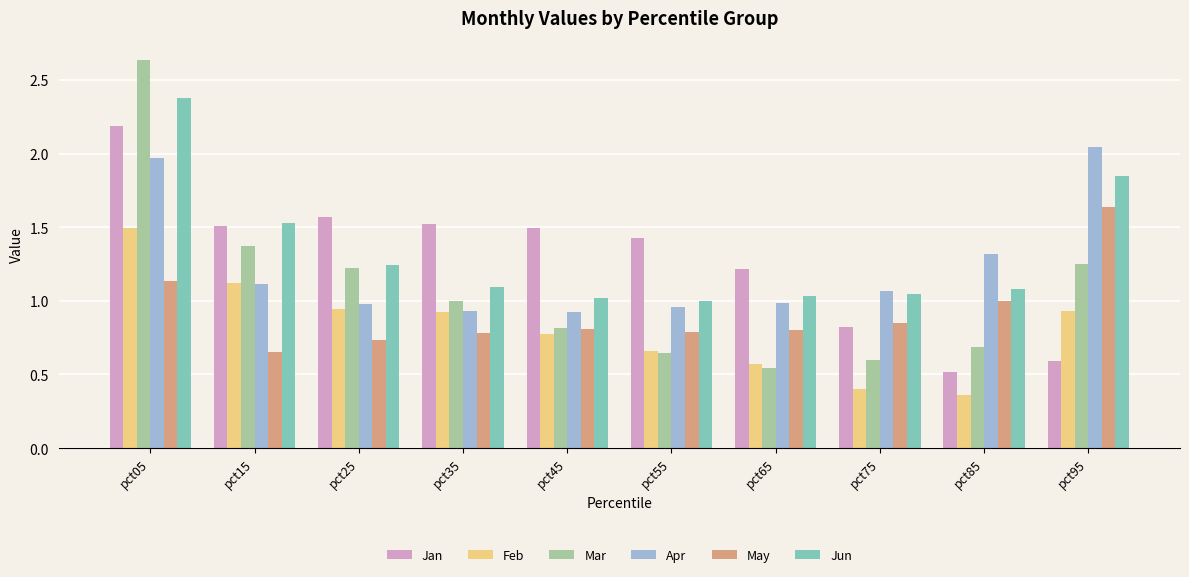

Rank the series by their maximum value, from lowest to highest.

Feb, May, Apr, Jan, Jun, Mar